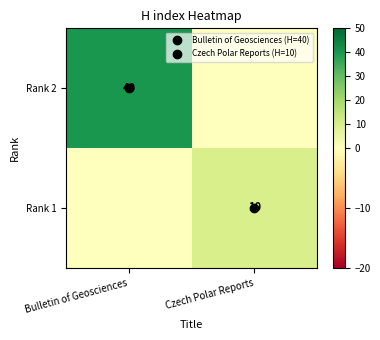

What is the total value across all series at Czech Polar Reports?

10